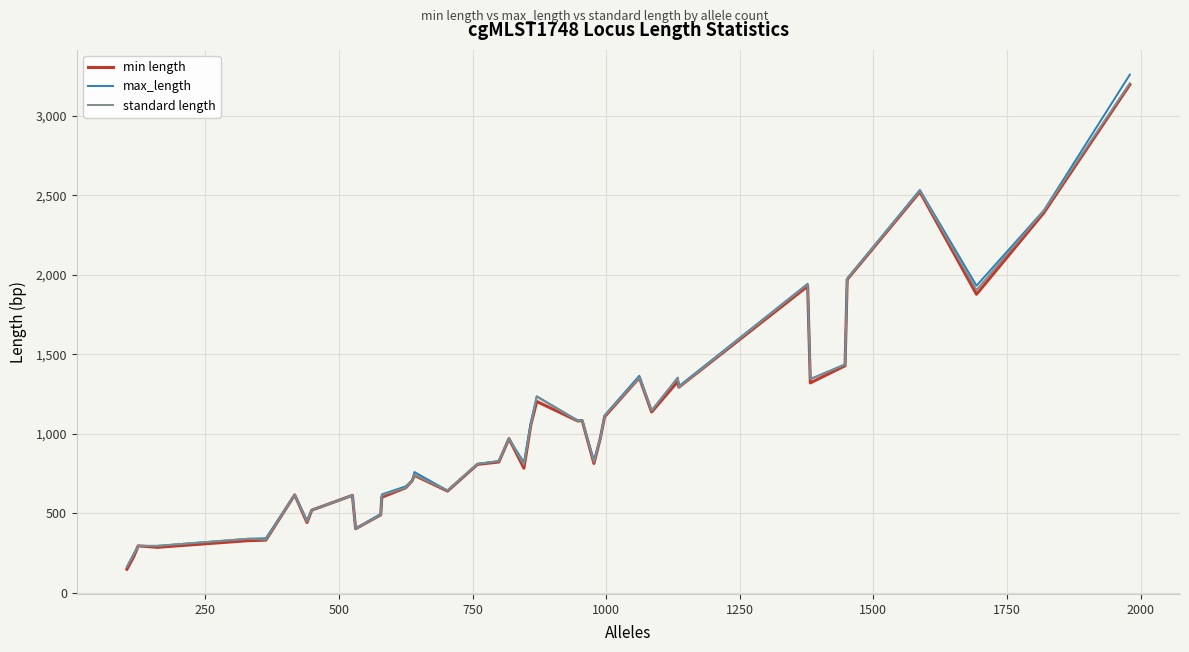

What is the minimum value for max_length?

162